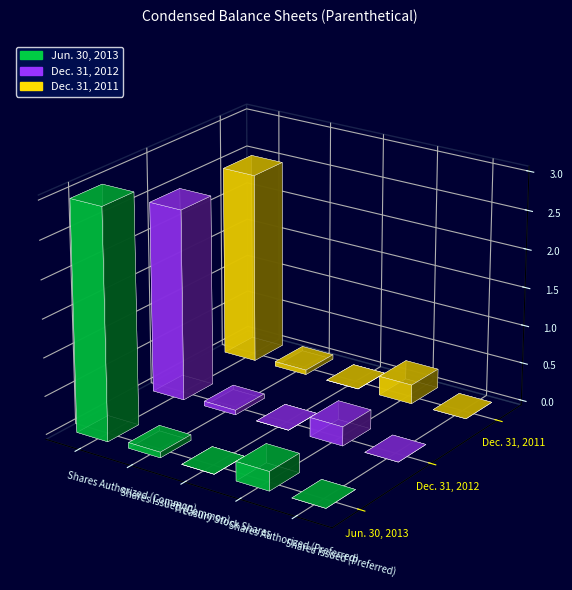

How many values in Jun. 30, 2013 are above zero?

4